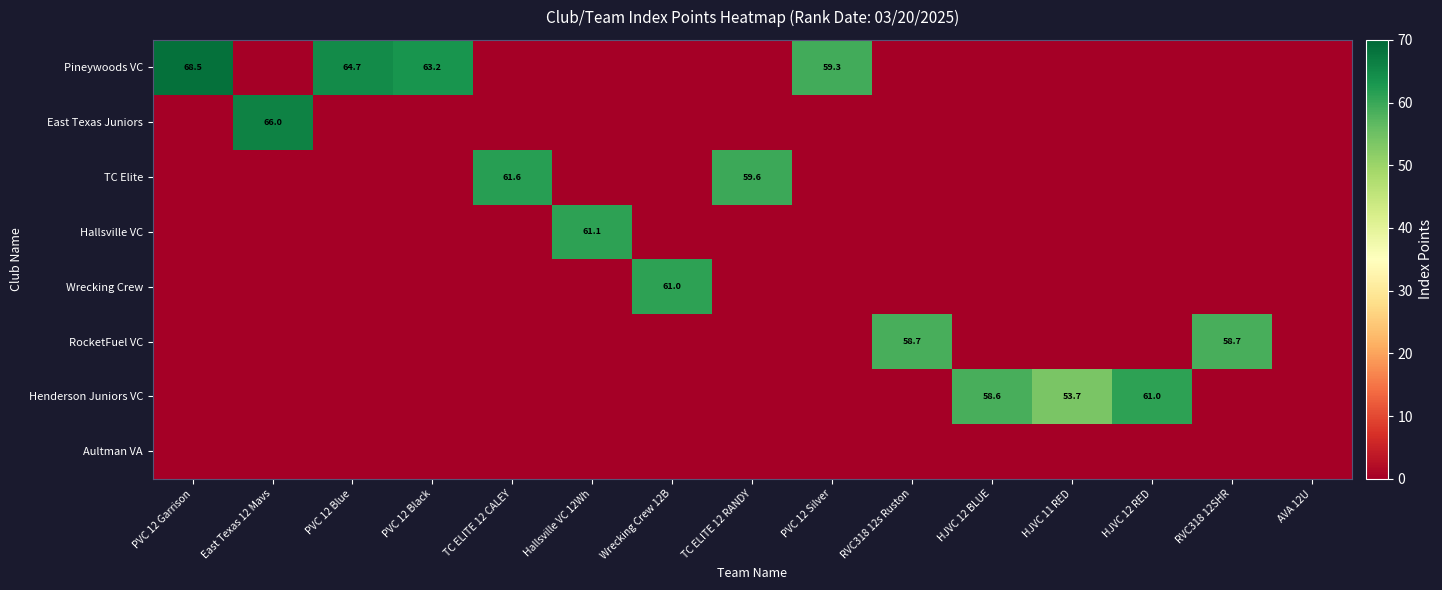

What is the spread (max minus min) of values at PVC 12 Black?

63.2